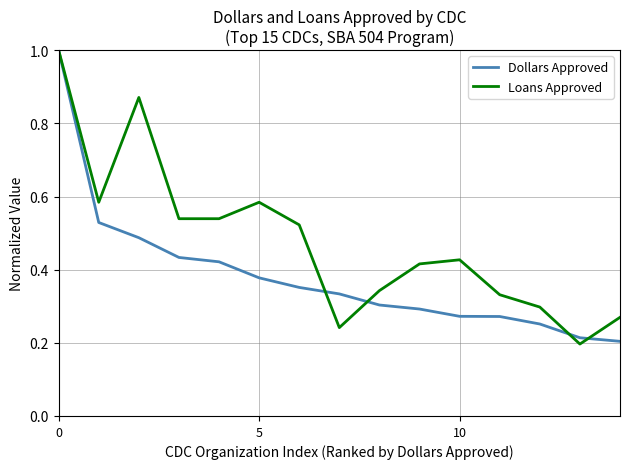

In Loans Approved, how many points are higher than both neighbors (excluding endpoints)?

3